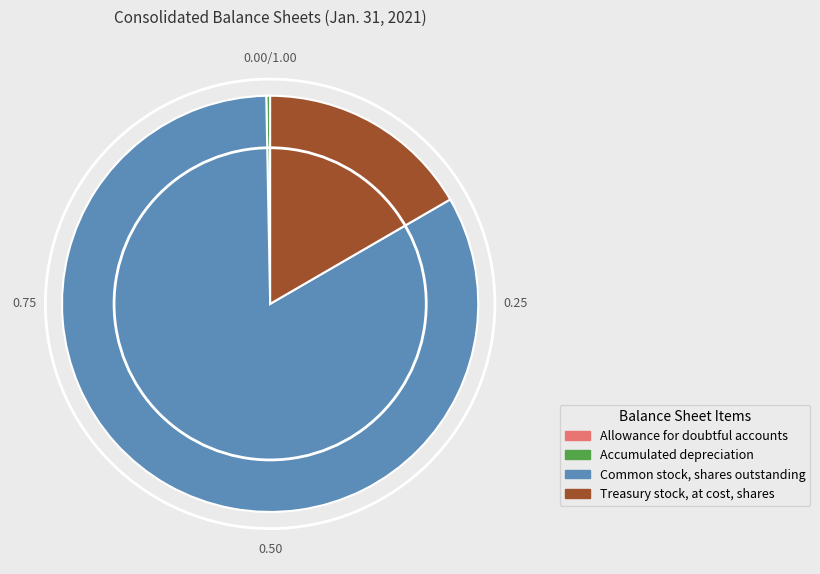

What is the ratio of the value at Common stock, shares outstanding to the value at Accumulated depreciation?

278.5